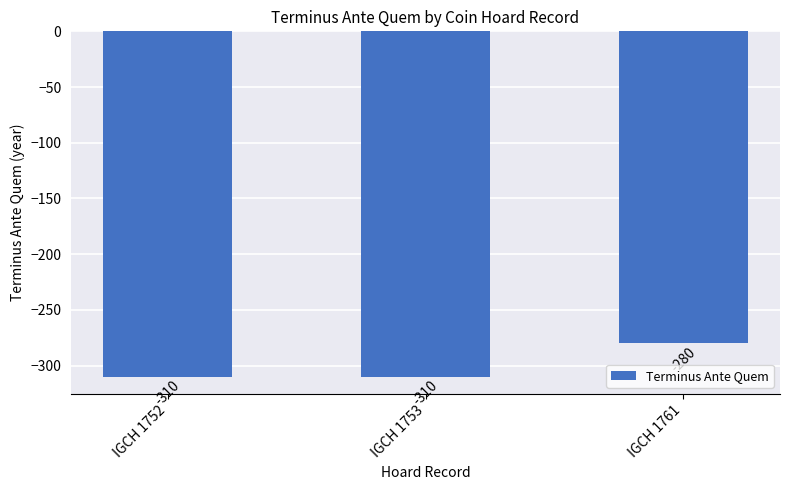

What is the value of the 1st bar from the left?

-310